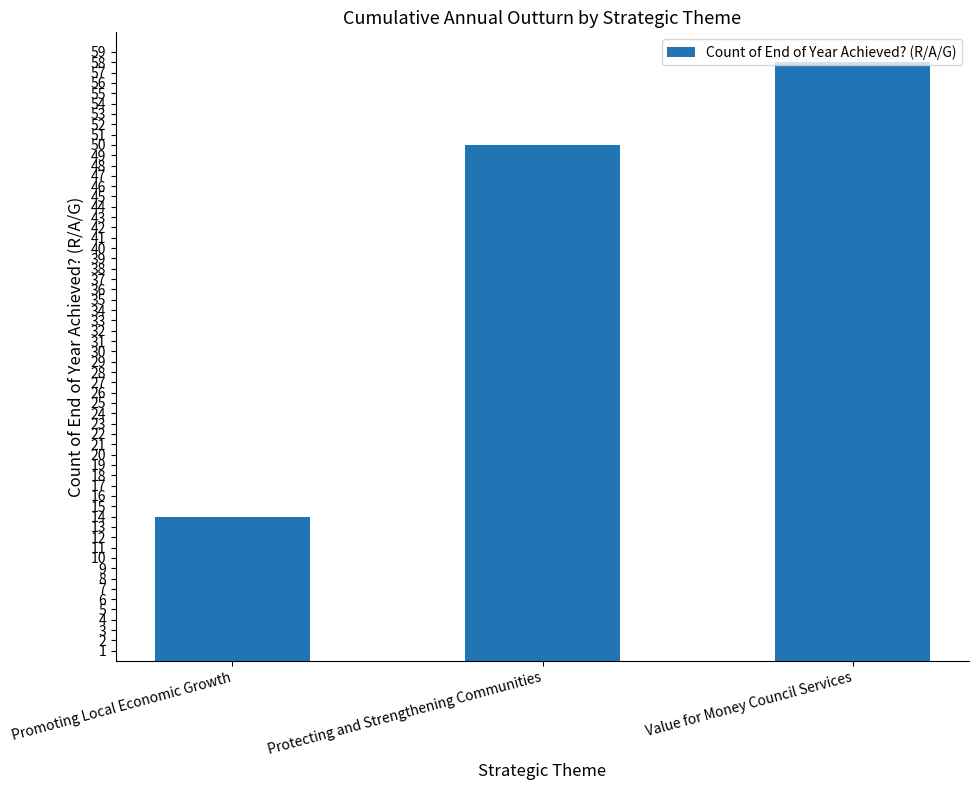

Does the chart contain stacked bars?

No